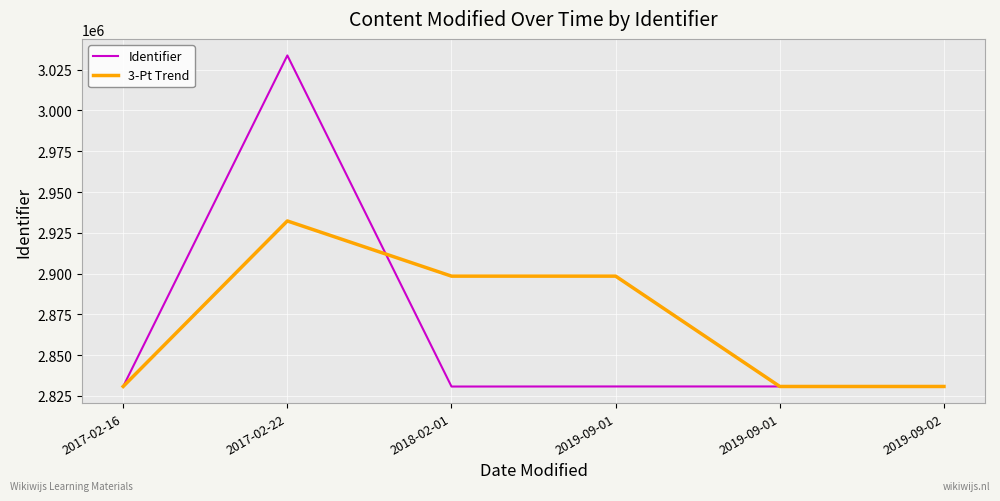

Read the 3-Pt Trend value at 2018-02-01.

2898429.7